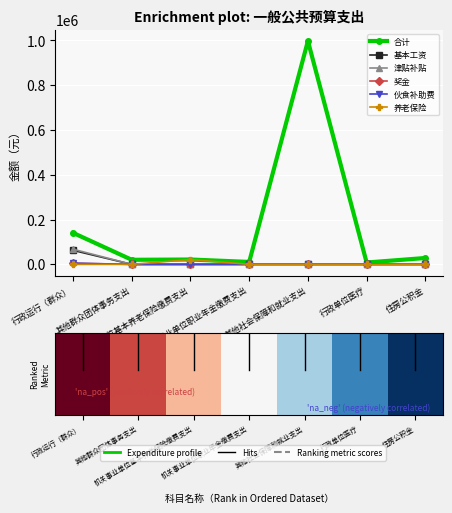

True or false: 合计 has a value of 20400 at 其他群众团体事务支出.

True